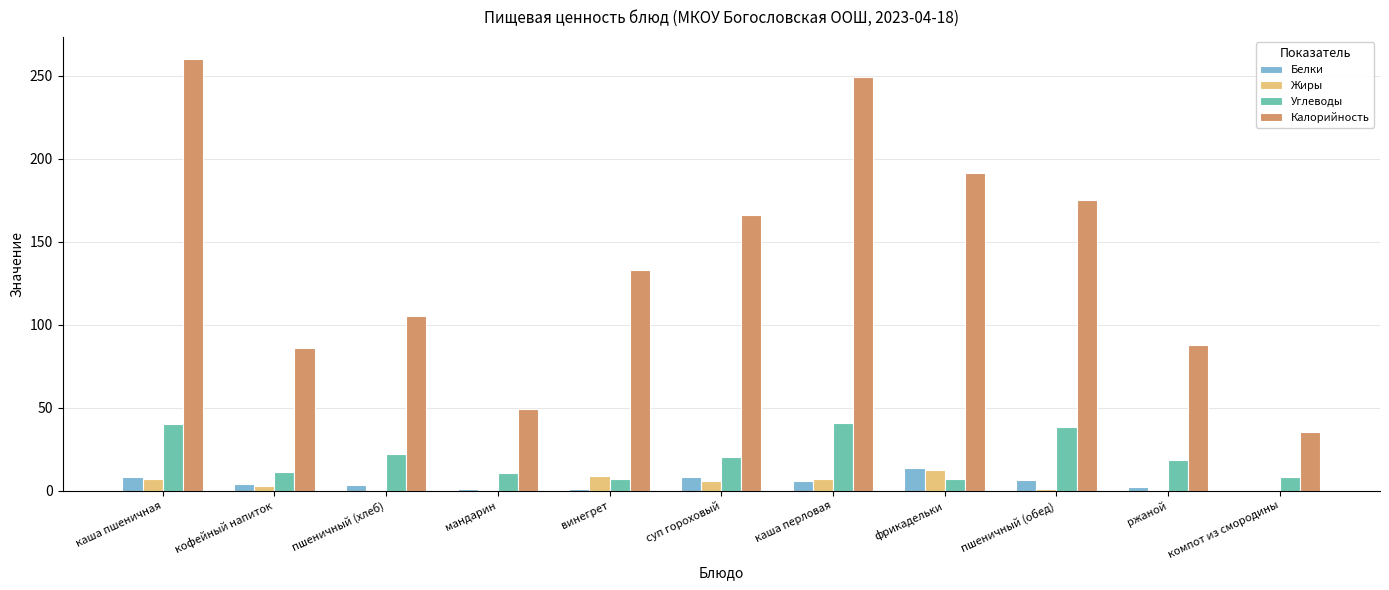

What is the sum of all Жиры values?

46.2